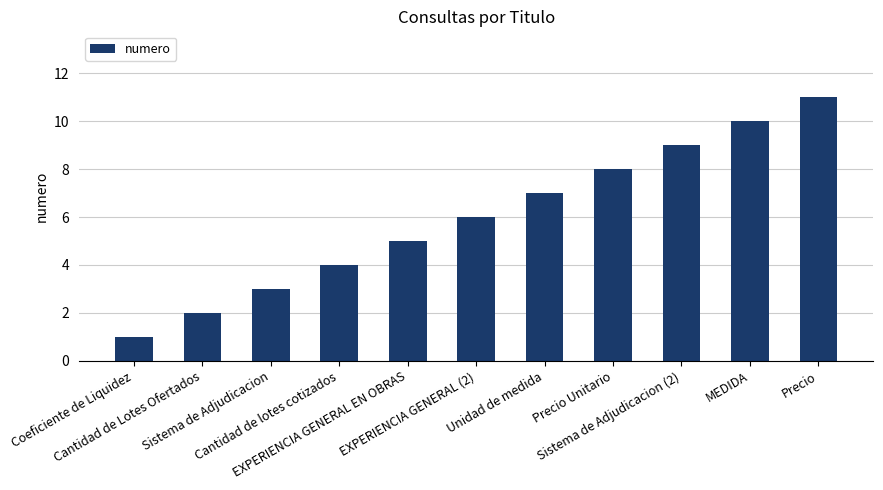

Between EXPERIENCIA GENERAL EN OBRAS and Precio Unitario, which is larger?

Precio Unitario